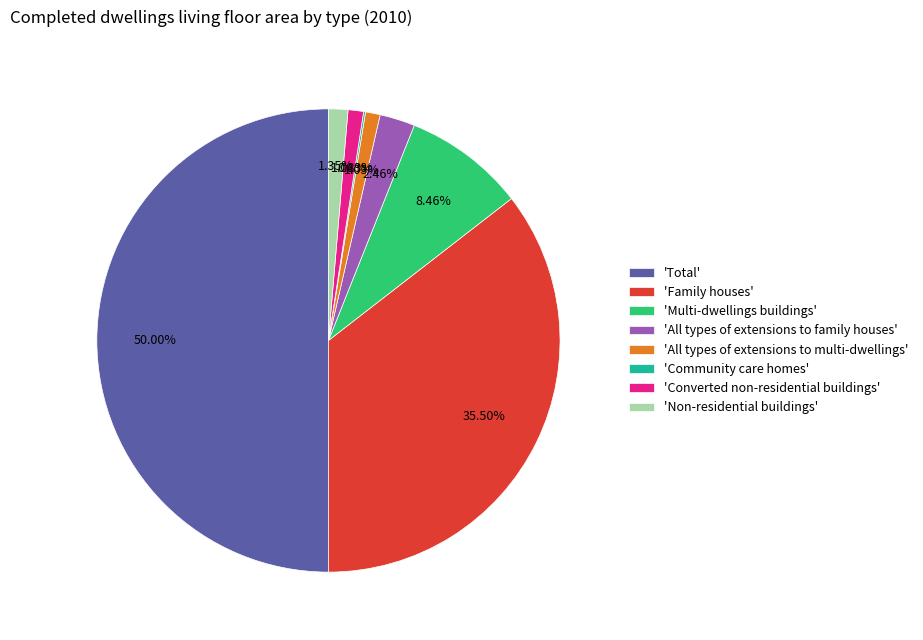

What is the largest slice in the pie chart?

'Total'